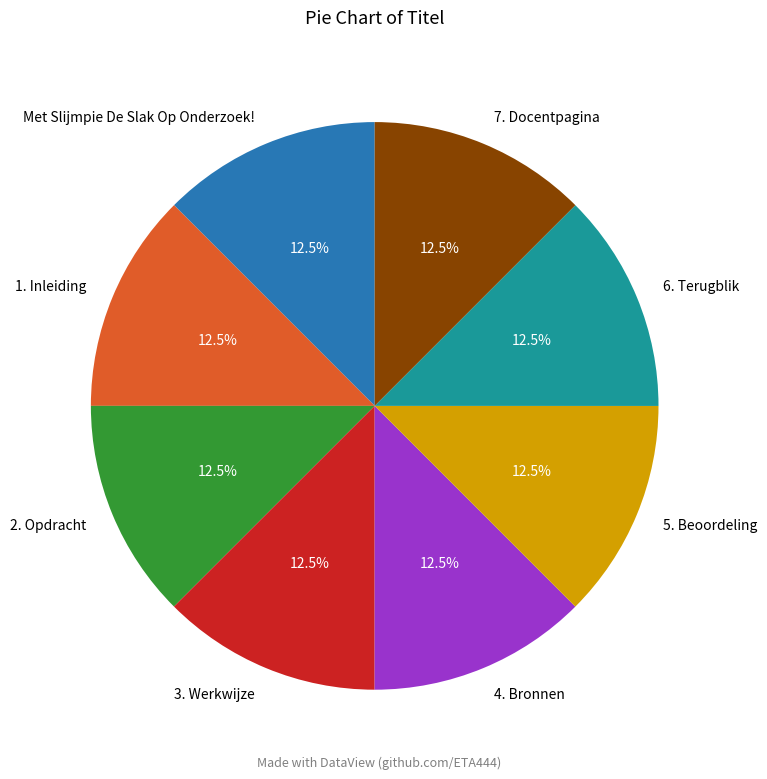

What is the ratio of the value at 6. Terugblik to the value at 7. Docentpagina?

1.0